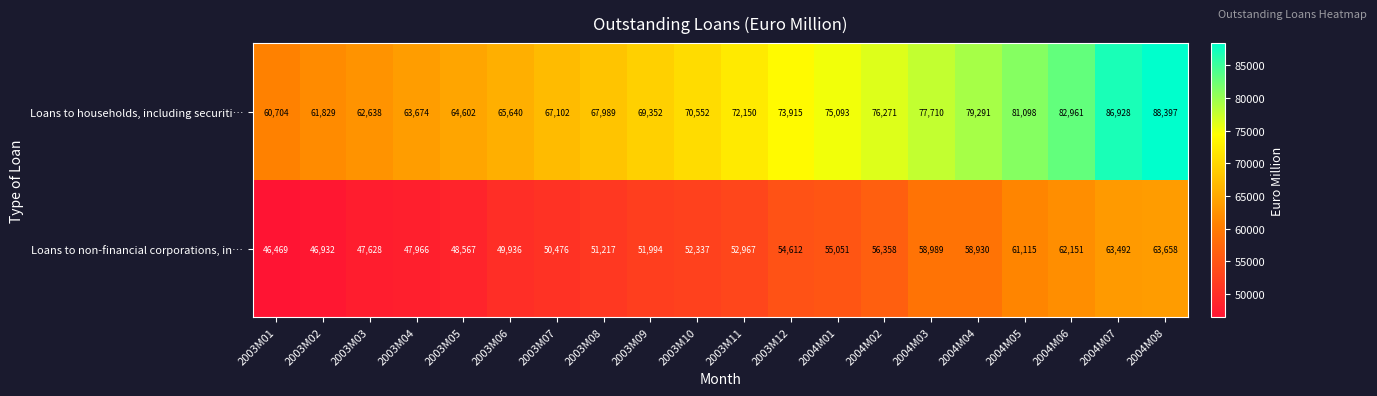

List the series in order of their overall mean, lowest first.

Loans to non-financial corporations, in…, Loans to households, including securiti…